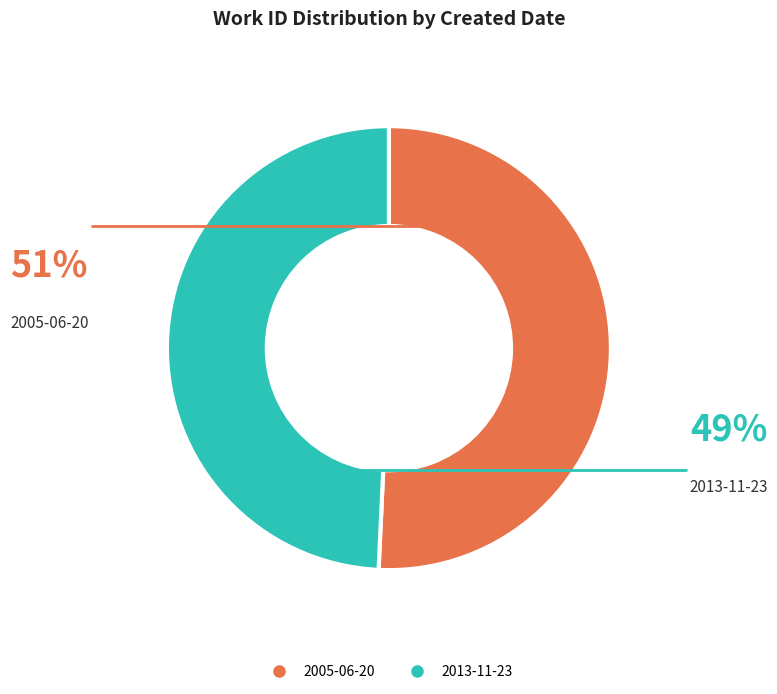

Count the number of slices in the pie.

2